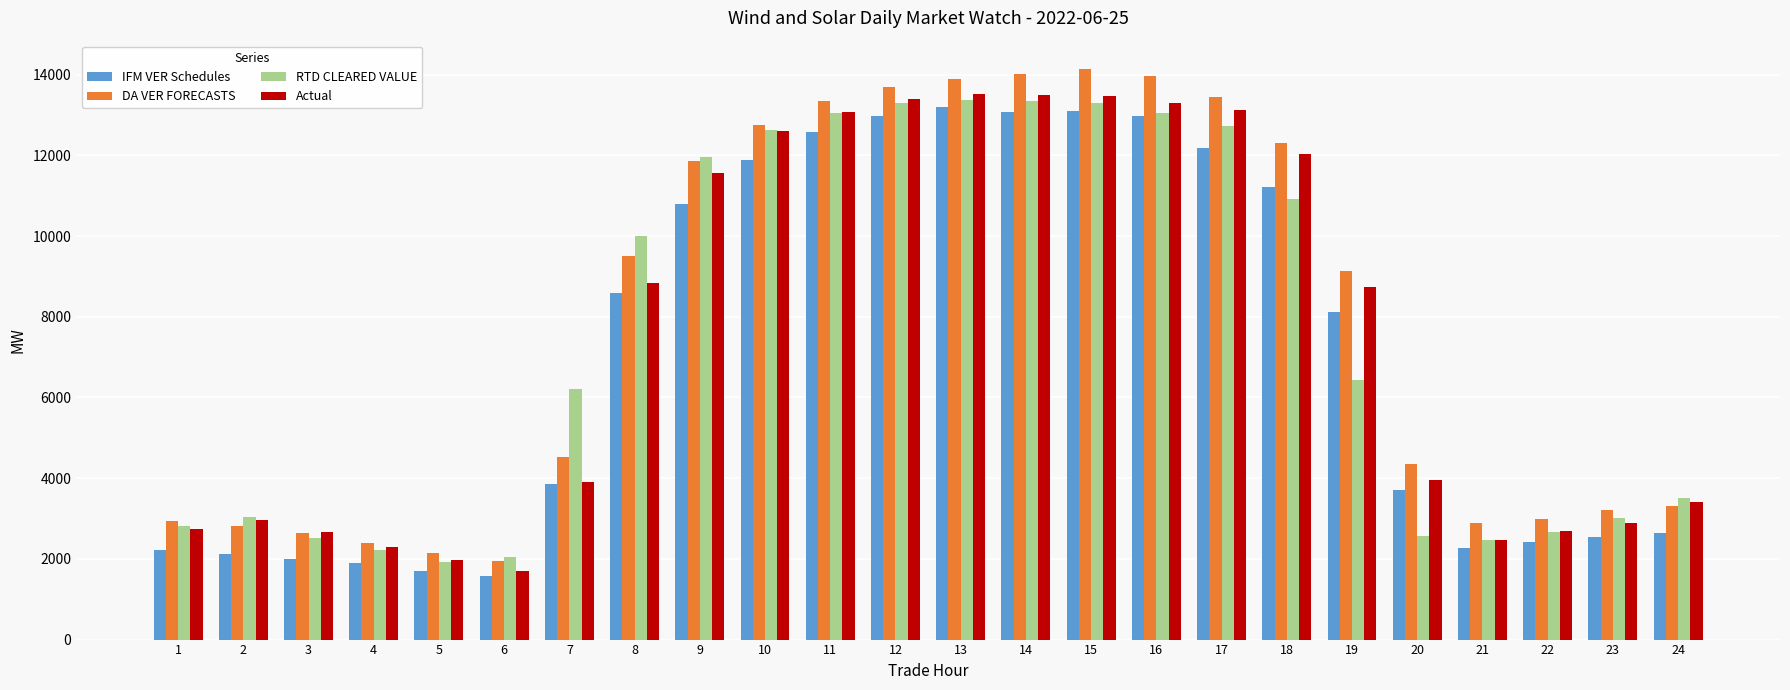

At which label is IFM VER Schedules closest to 7387?

19